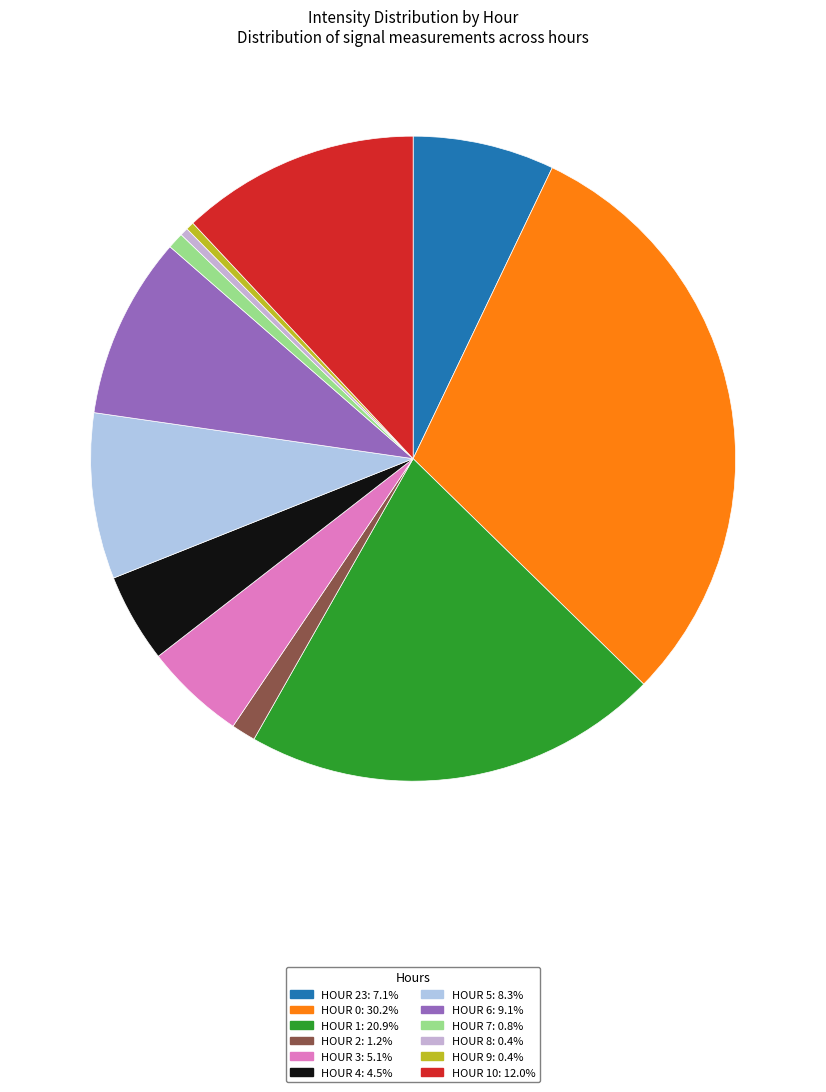

How many slices are in this pie chart?

12